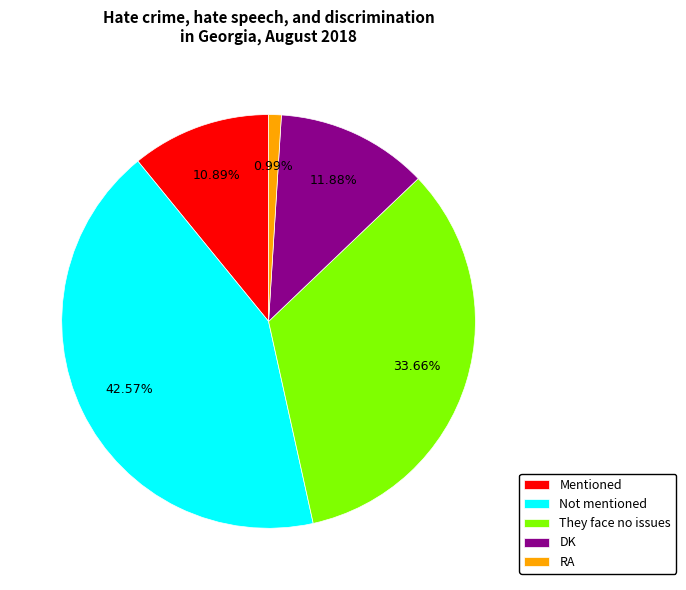

To the nearest percent, what portion does Not mentioned represent?

43%